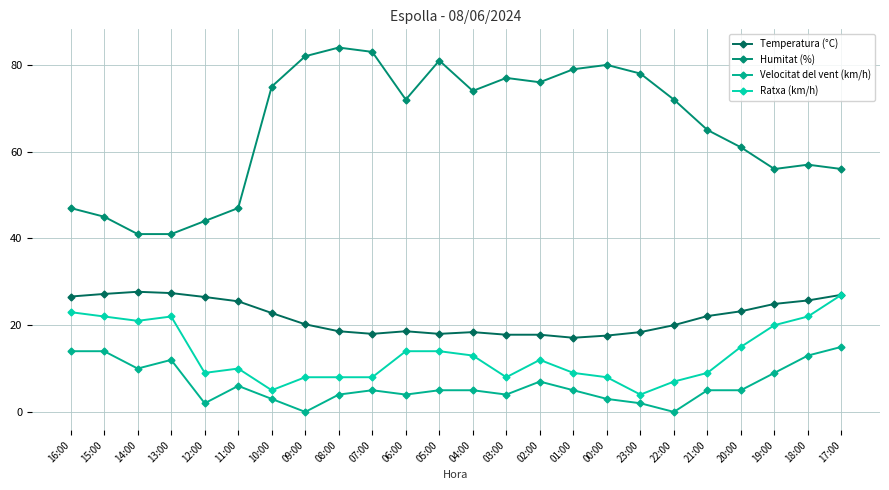

What position from the left is 20:00?

21